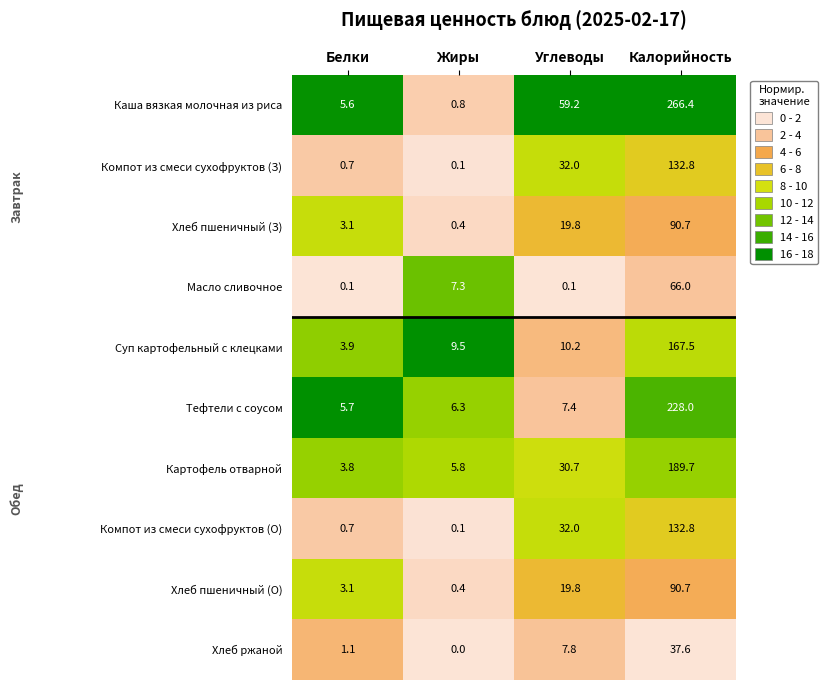

List the labels in order of Компот из смеси сухофруктов (О) value, largest first.

Калорийность, Углеводы, Белки, Жиры